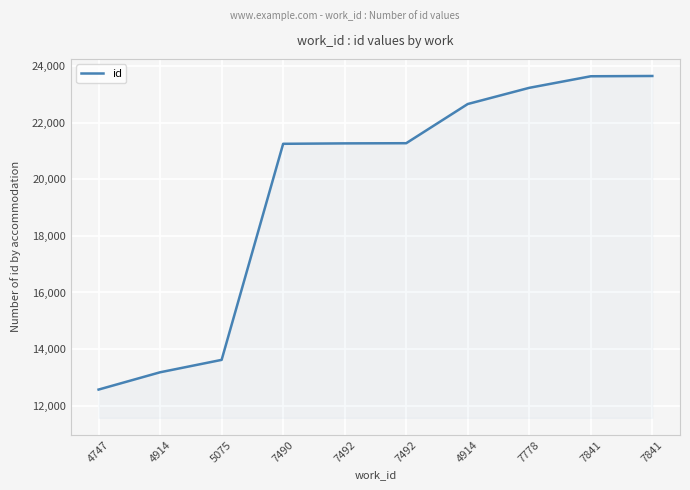

How many values are below 21282?

5